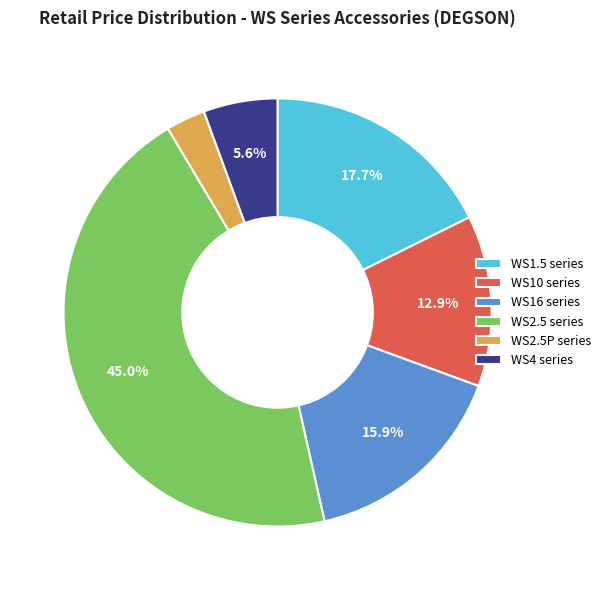

What percentage is NOT represented by WS16 series?

84.1%